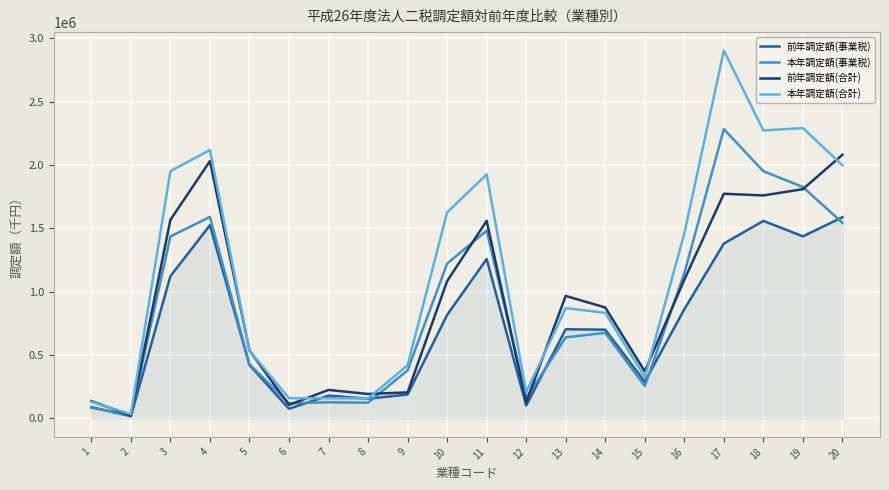

At which category is the sum across all series the highest?

17